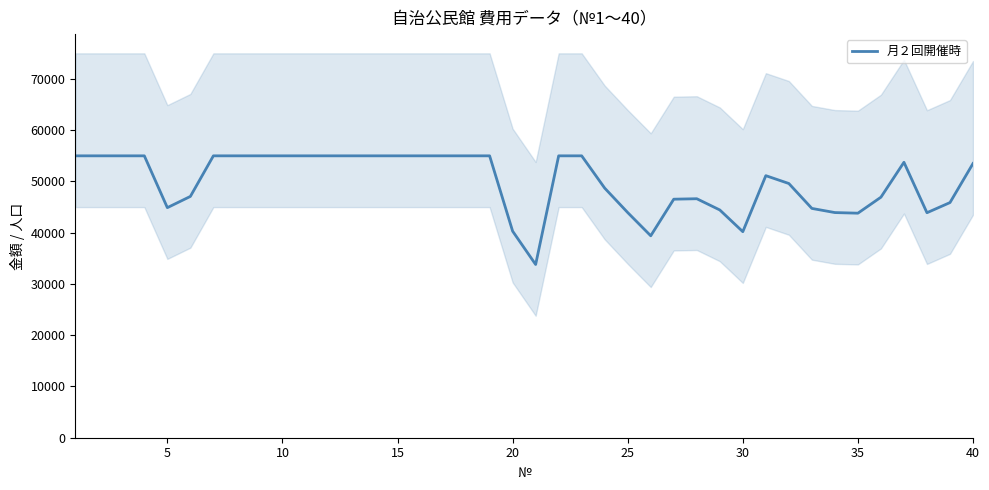

How many values are below 53740?

20